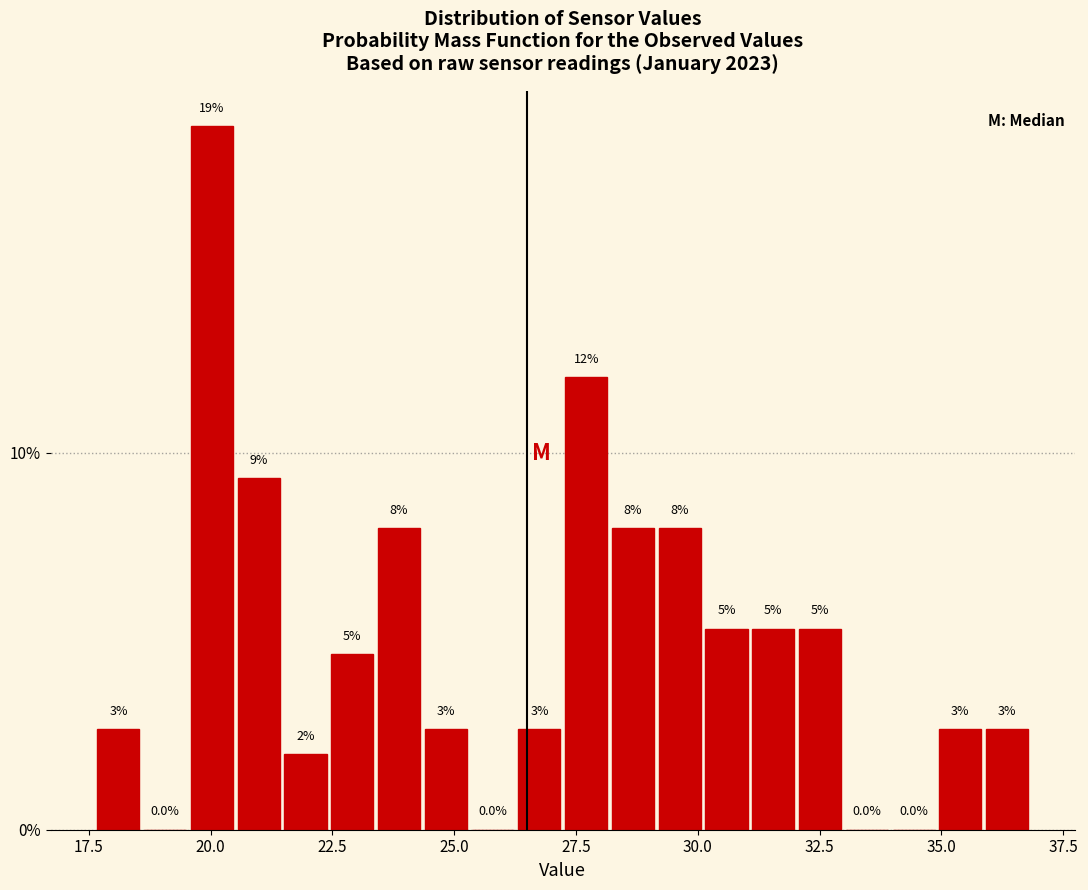

Around what value on the x-axis is the tallest bar? Give the approximate position of its centre, as read against the axis.

20.0